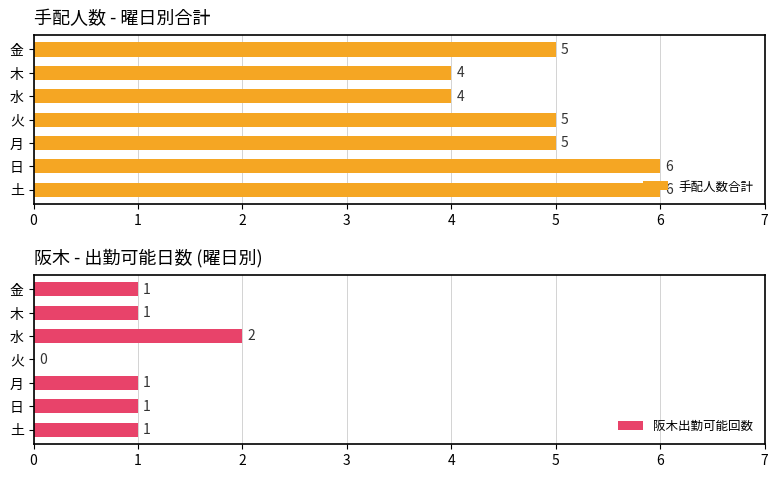

Reading left to right, extract all data points from this chart.

手配人数合計: 6	6	5	5	4	4	5
阪木出勤可能回数: 1	1	1	0	2	1	1